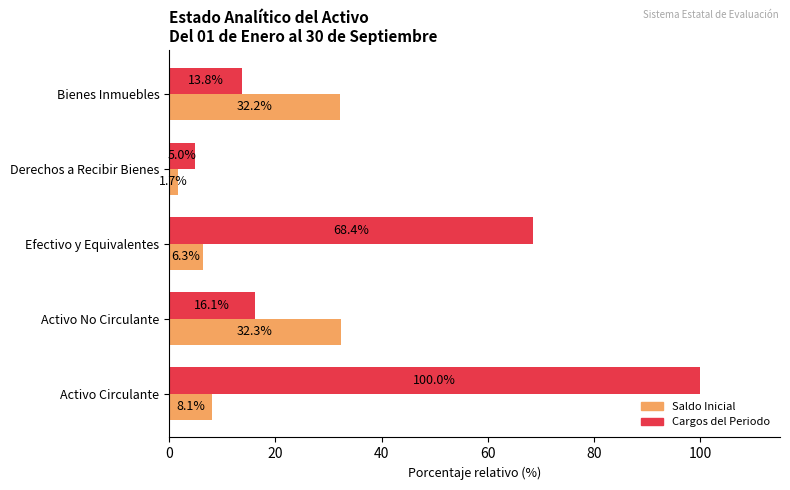

Rank the series by their maximum value, from highest to lowest.

Cargos del Periodo, Saldo Inicial